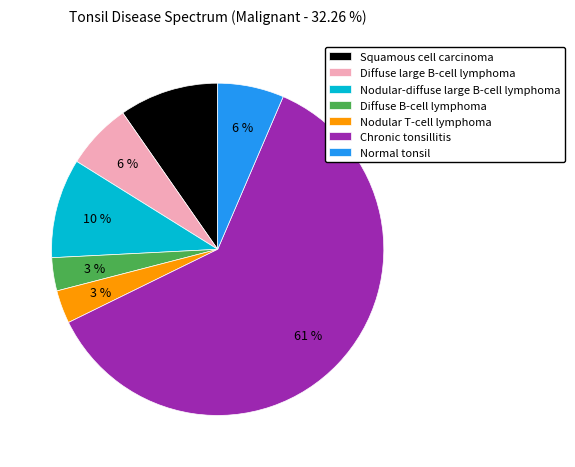

Between Squamous cell carcinoma and Diffuse B-cell lymphoma, which is larger?

Squamous cell carcinoma